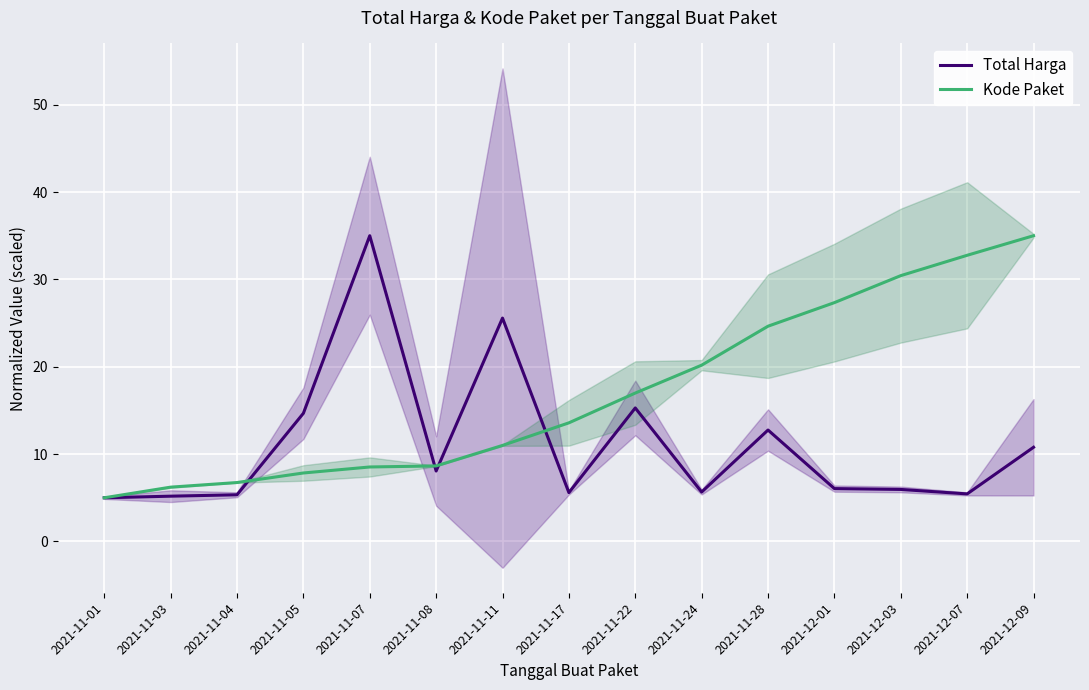

At which category does Total Harga reach its first local valley?

2021-11-08